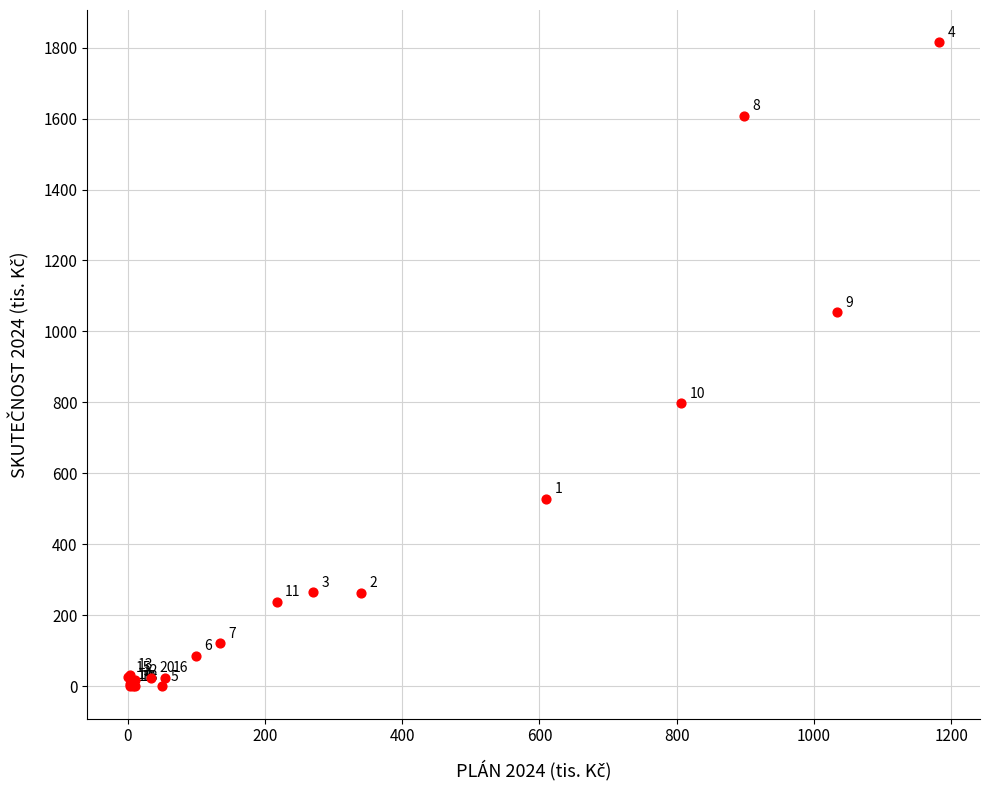

What Y value in the scatter plot is closest to 907?

798